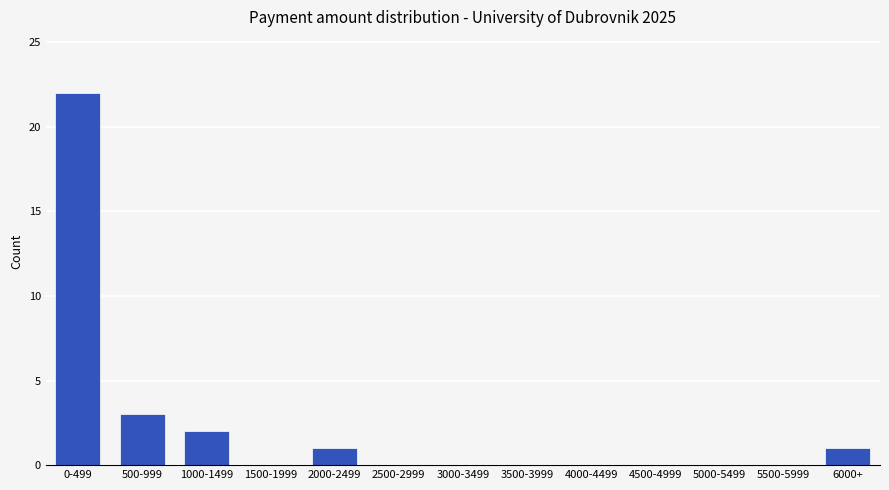

Reading right to left, what are all the values shown in this chart?

6000+=1	5500-5999=0	5000-5499=0	4500-4999=0	4000-4499=0	3500-3999=0	3000-3499=0	2500-2999=0	2000-2499=1	1500-1999=0	1000-1499=2	500-999=3	0-499=22